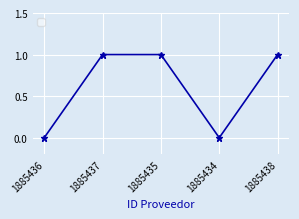

Between 1885434 and 1885438, which is larger?

1885438